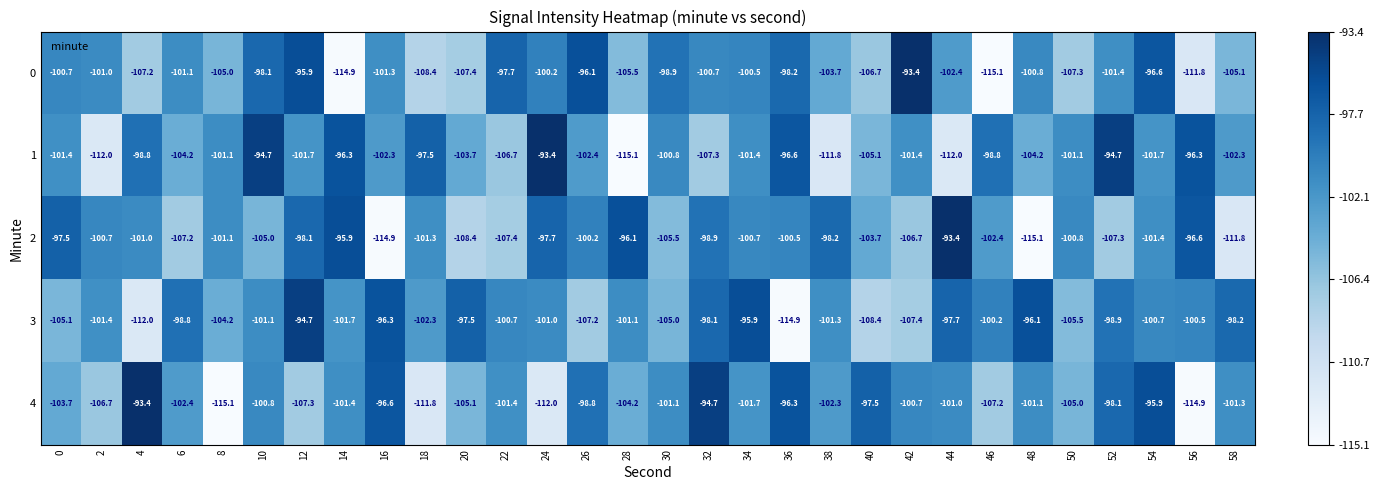

What is the greatest value displayed?

-93.4